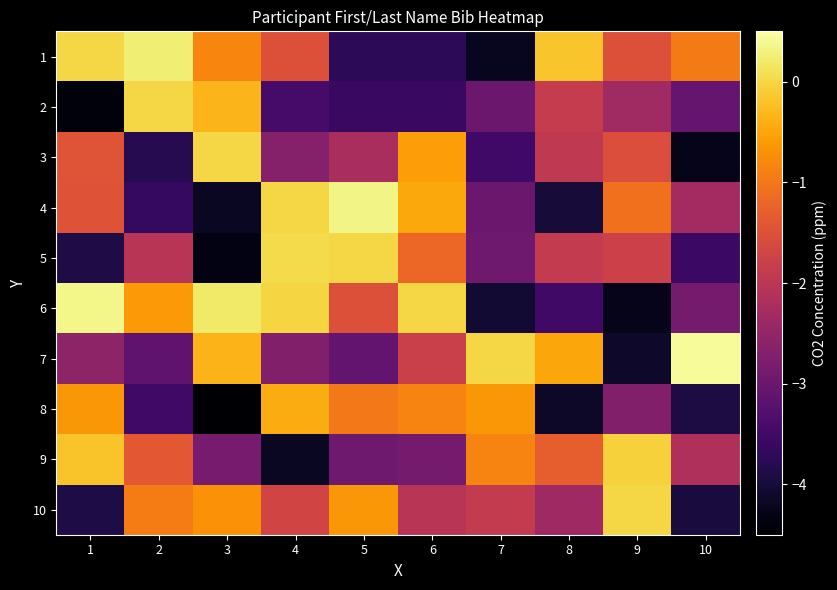

Reading right to left, what are all the values shown in this chart?

1: 10=-1.0	9=-1.5	8=-0.2	7=-4.2	6=-3.7	5=-3.7	4=-1.5	3=-0.8	2=0.3	1=0.0
2: 10=-3.0	9=-2.3	8=-1.9	7=-3.0	6=-3.6	5=-3.6	4=-3.4	3=-0.3	2=0.0	1=-4.4
3: 10=-4.3	9=-1.5	8=-1.9	7=-3.5	6=-0.6	5=-2.2	4=-2.7	3=0.0	2=-3.8	1=-1.4
4: 10=-2.3	9=-1.1	8=-4.0	7=-3.0	6=-0.5	5=0.3	4=0.0	3=-4.2	2=-3.6	1=-1.5
5: 10=-3.6	9=-1.8	8=-1.9	7=-2.9	6=-1.2	5=0.0	4=0.0	3=-4.3	2=-2.0	1=-3.9
6: 10=-2.9	9=-4.3	8=-3.5	7=-4.1	6=0.0	5=-1.5	4=-0.0	3=0.2	2=-0.6	1=0.3
7: 10=0.4	9=-4.1	8=-0.5	7=0.0	6=-1.8	5=-3.1	4=-2.7	3=-0.4	2=-3.1	1=-2.6
8: 10=-3.9	9=-2.7	8=-4.1	7=-0.6	6=-0.9	5=-1.0	4=-0.4	3=-4.5	2=-3.5	1=-0.6
9: 10=-2.1	9=-0.1	8=-1.3	7=-0.9	6=-2.9	5=-2.9	4=-4.2	3=-2.8	2=-1.4	1=-0.2
10: 10=-4.0	9=0.0	8=-2.4	7=-1.9	6=-2.0	5=-0.6	4=-1.7	3=-0.7	2=-0.9	1=-3.9